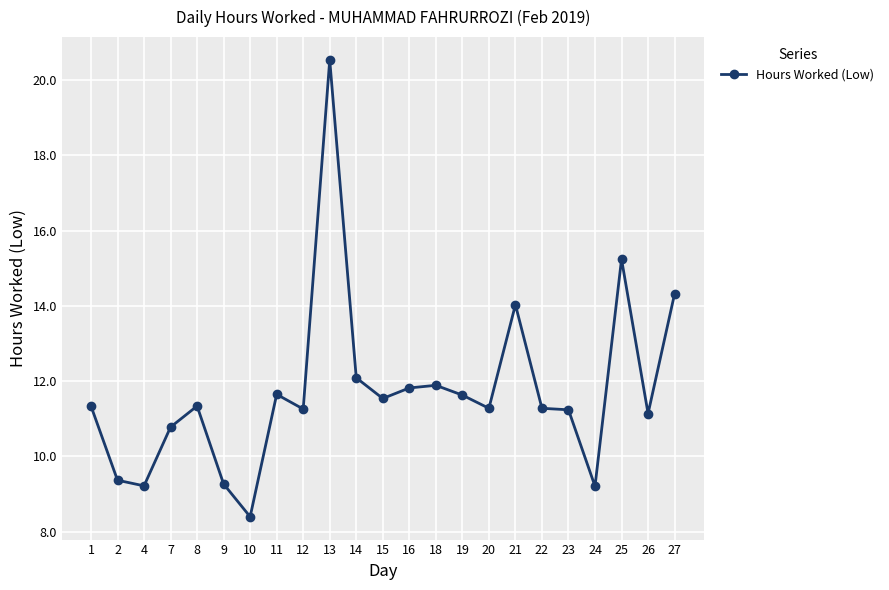

What is the maximum value shown in the chart?

20.5